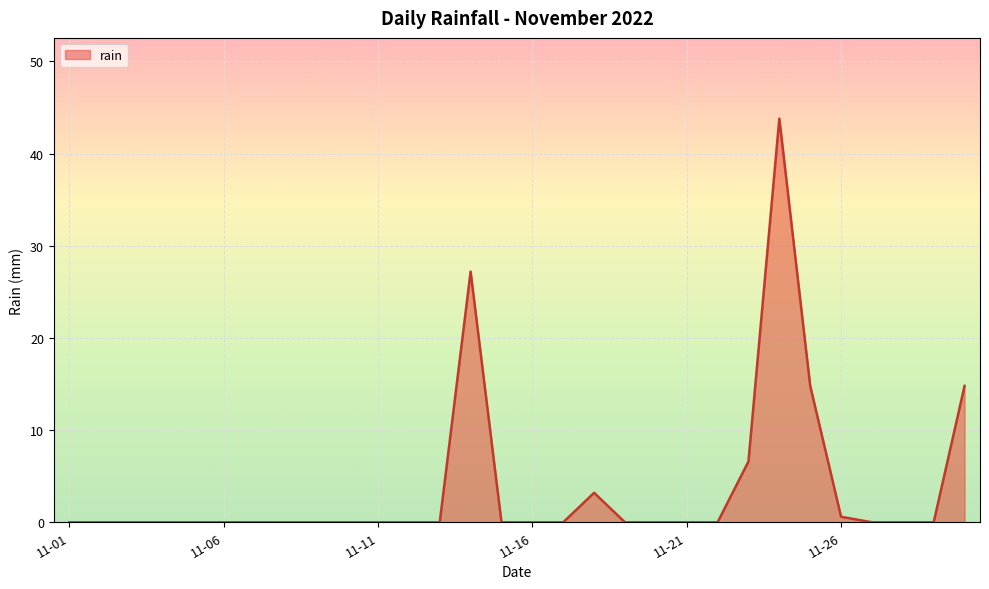

What is the maximum value shown in the chart?

43.8